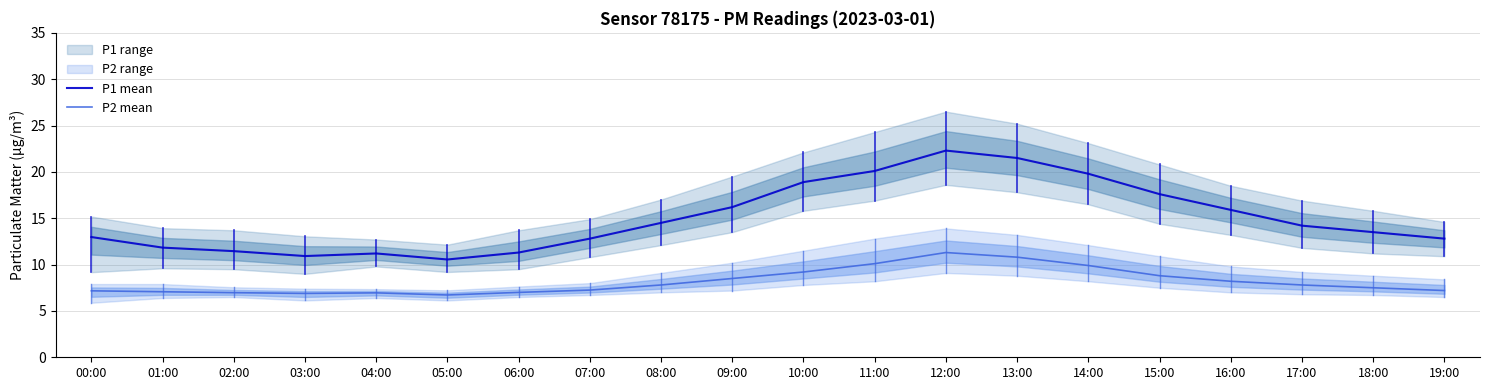

Is this an area chart (filled region under the line)?

No